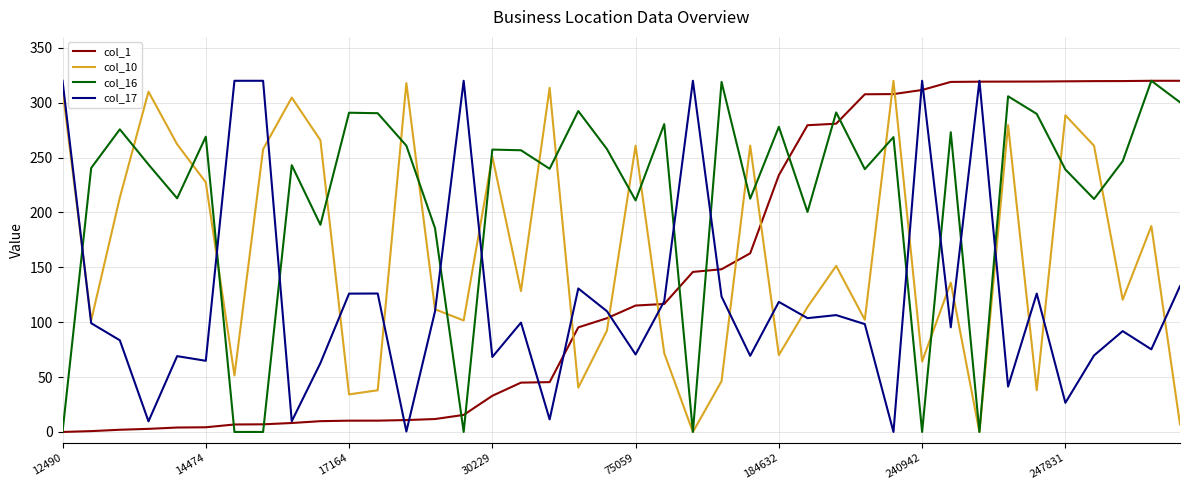

What is the greatest value displayed?

320.0